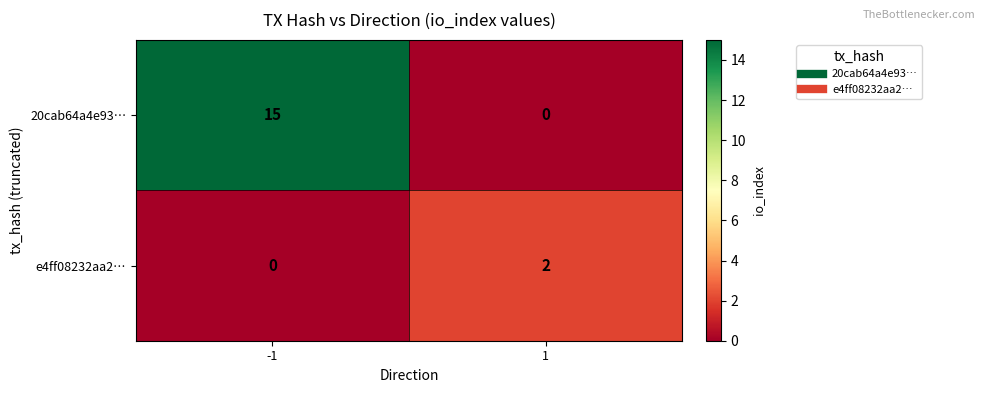

At how many categories does at least one series exceed 11?

1